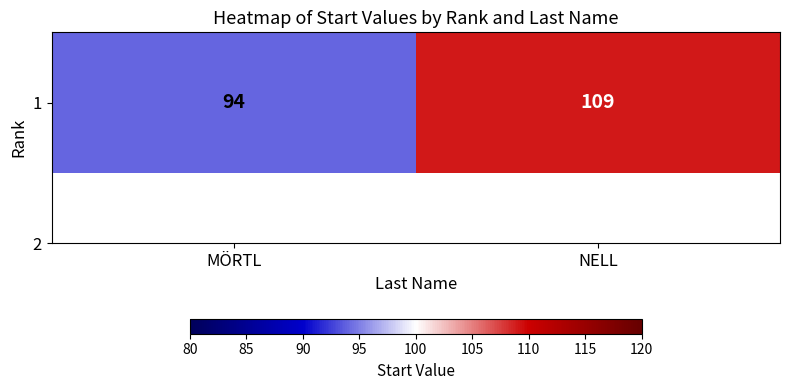

What is the sum of all values?

203